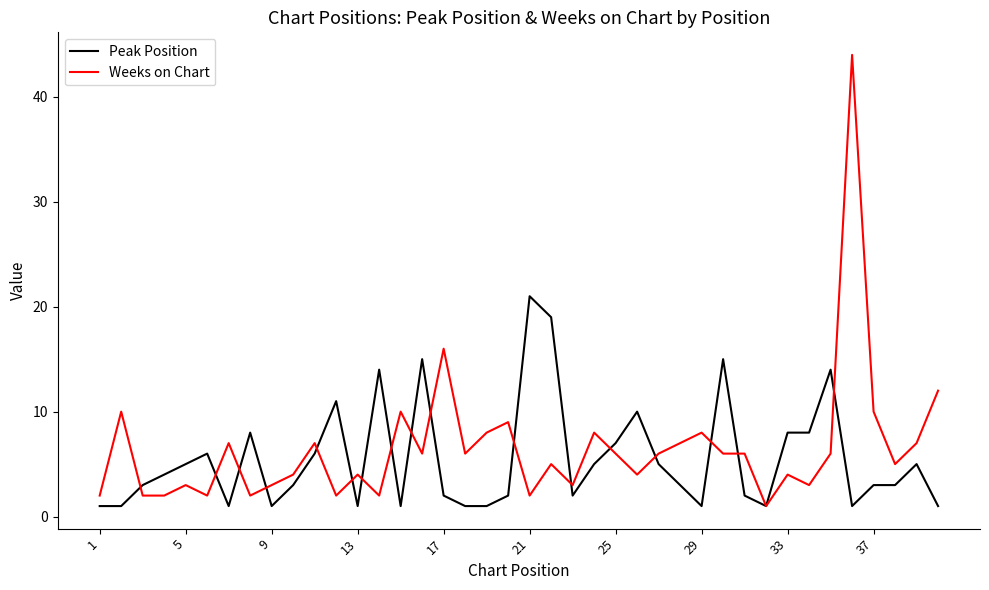

What is the highest value of the Peak Position series?

21